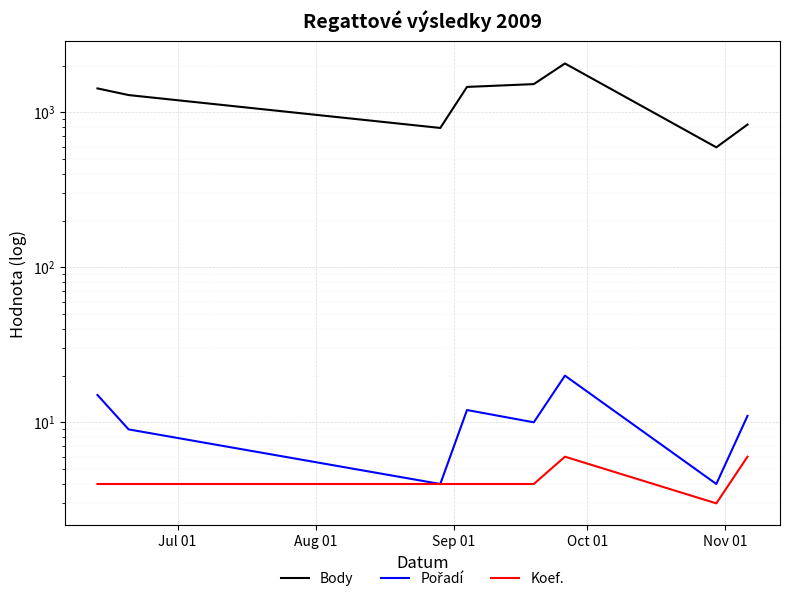

Reading left to right, transcribe all the data shown in this chart.

Body: 1425	1291	792	1457	1519	2064	594	833
Pořadí: 15	9	4	12	10	20	4	11
Koef.: 4	4	4	4	4	6	3	6